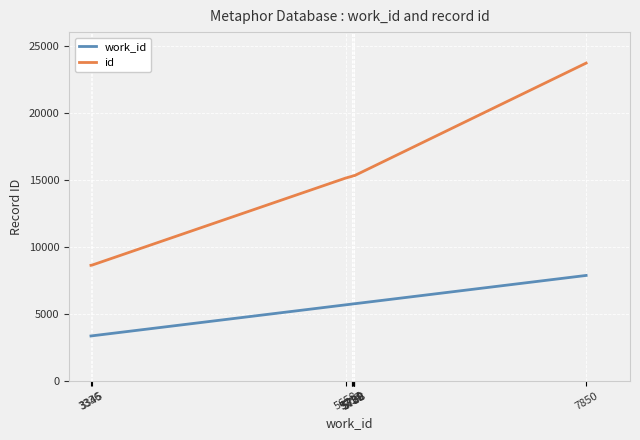

Is it true that work_id equals 5658 at 5658?

True